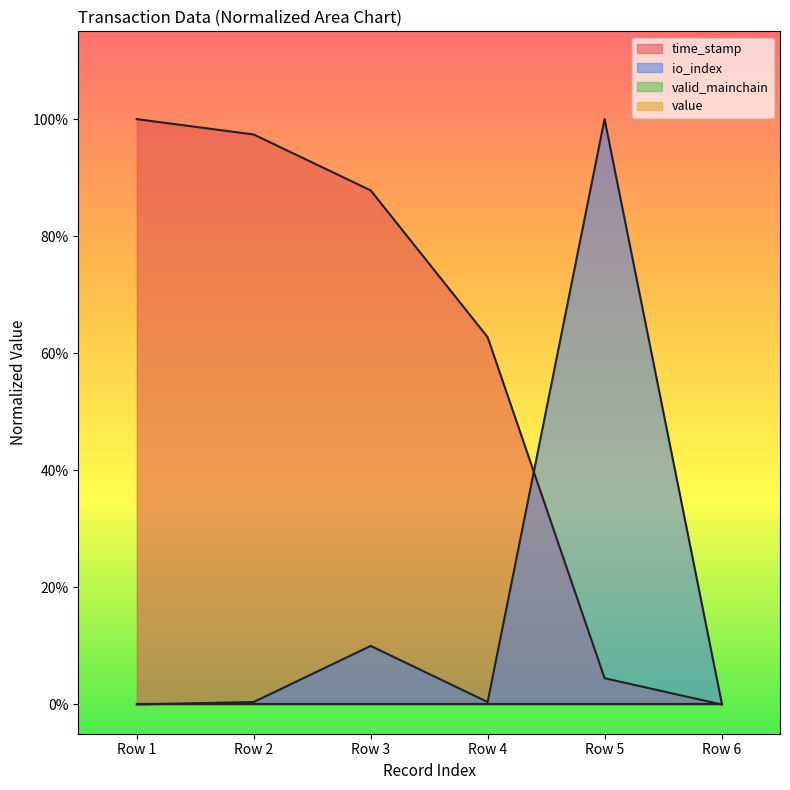

Rank the series by their average value, from lowest to highest.

io_index, time_stamp